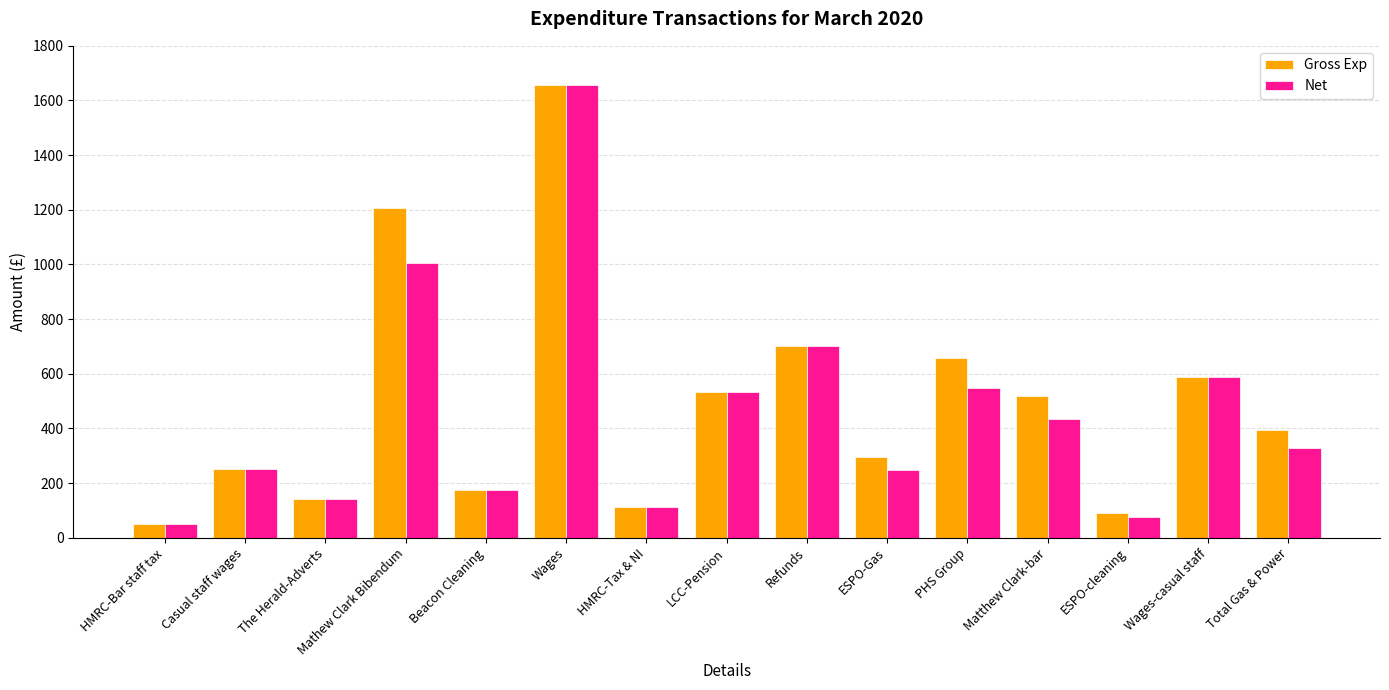

What is the sum of the Gross Exp values at Total Gas & Power and Refunds?

1095.3